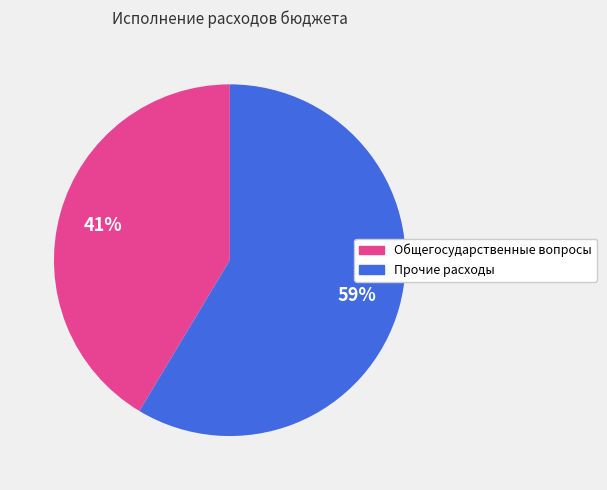

To the nearest percent, what is the combined percentage of Общегосударственные вопросы and Прочие расходы?

100%